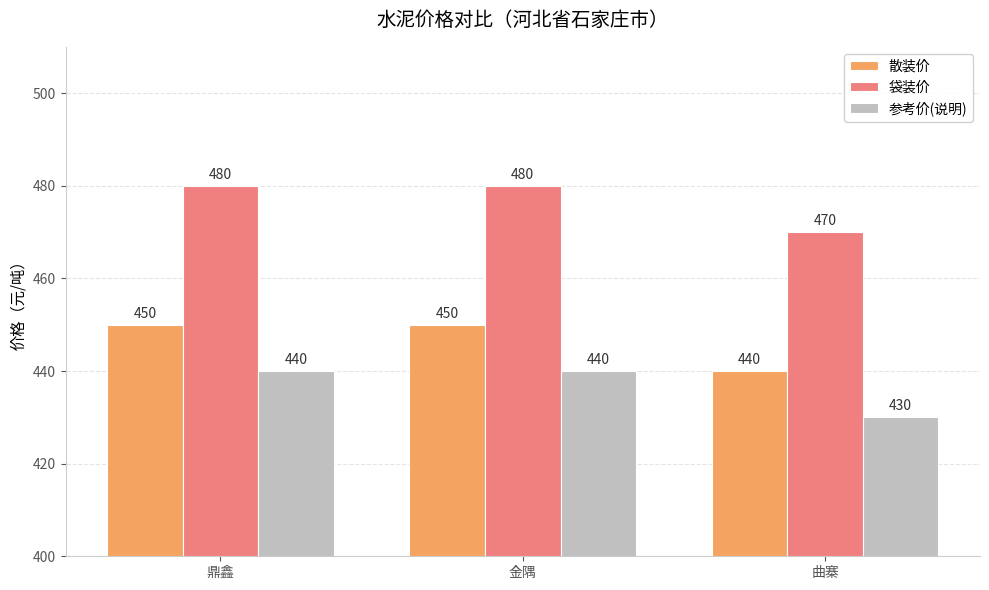

How many data points in 袋装价 are less than 480?

1